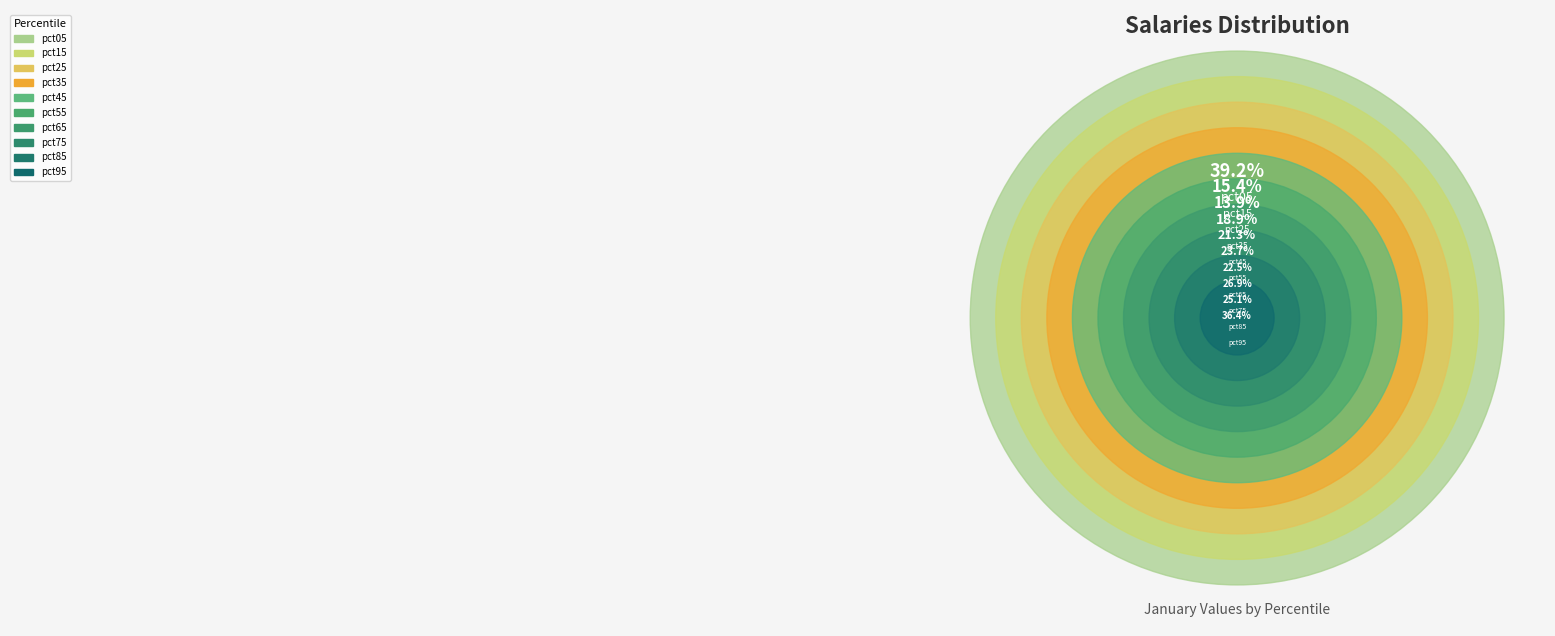

Which slice is the smallest?

pct25